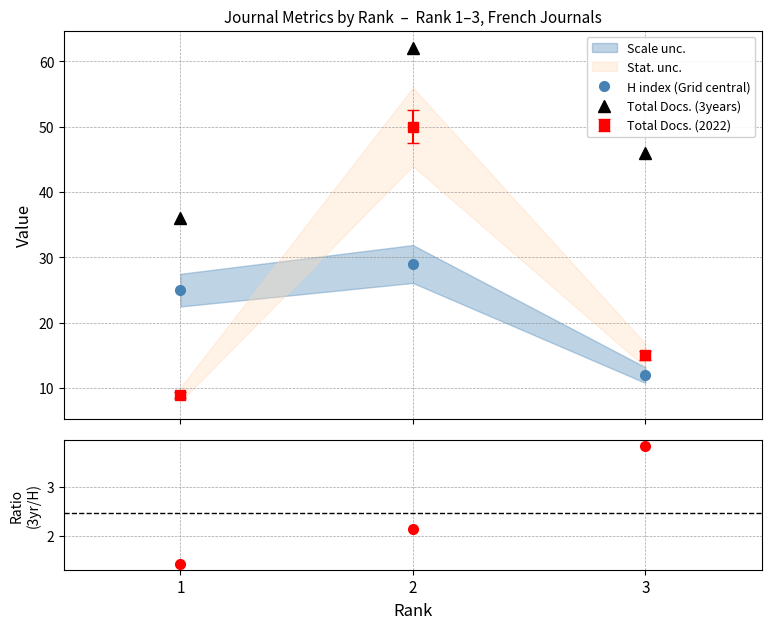

What is the sum of all H index (Grid central) values?

66